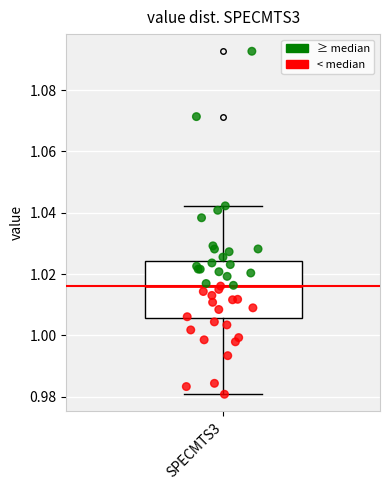

Transcribe this box plot: give where the median line is, the range the box spans, and where the two whiskers end, as read against the y-axis. The values are not printed on the chart, so give them approximately, as read against the axis.

median 1.016, box 1.006 to 1.024, whiskers 0.980 to 1.042